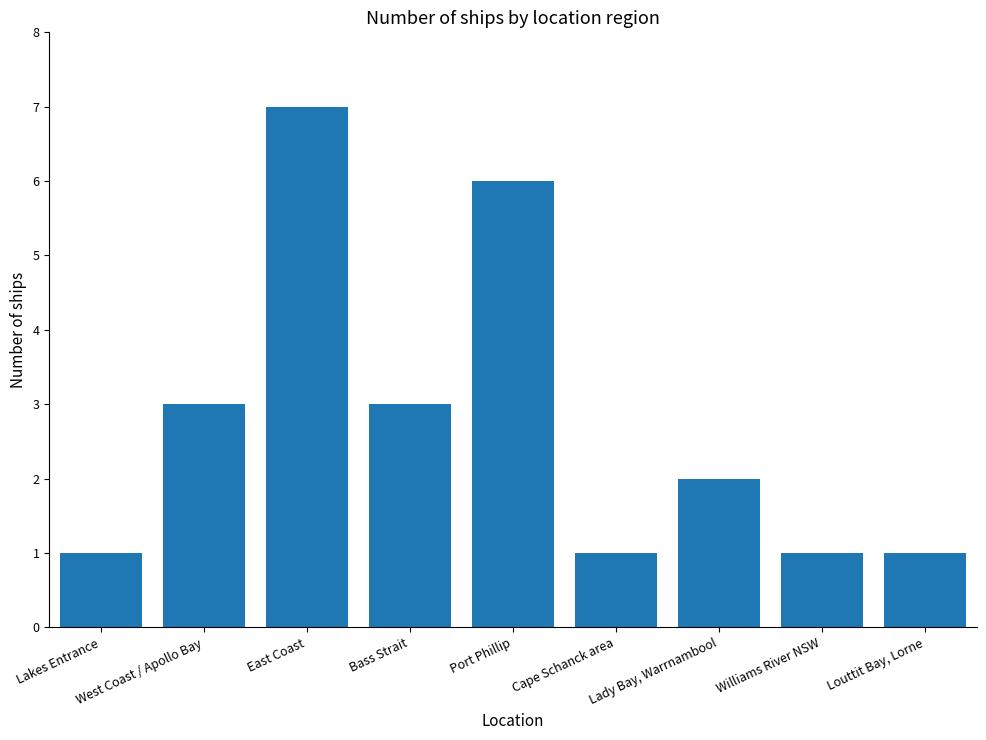

Count the number of categories in the chart.

9